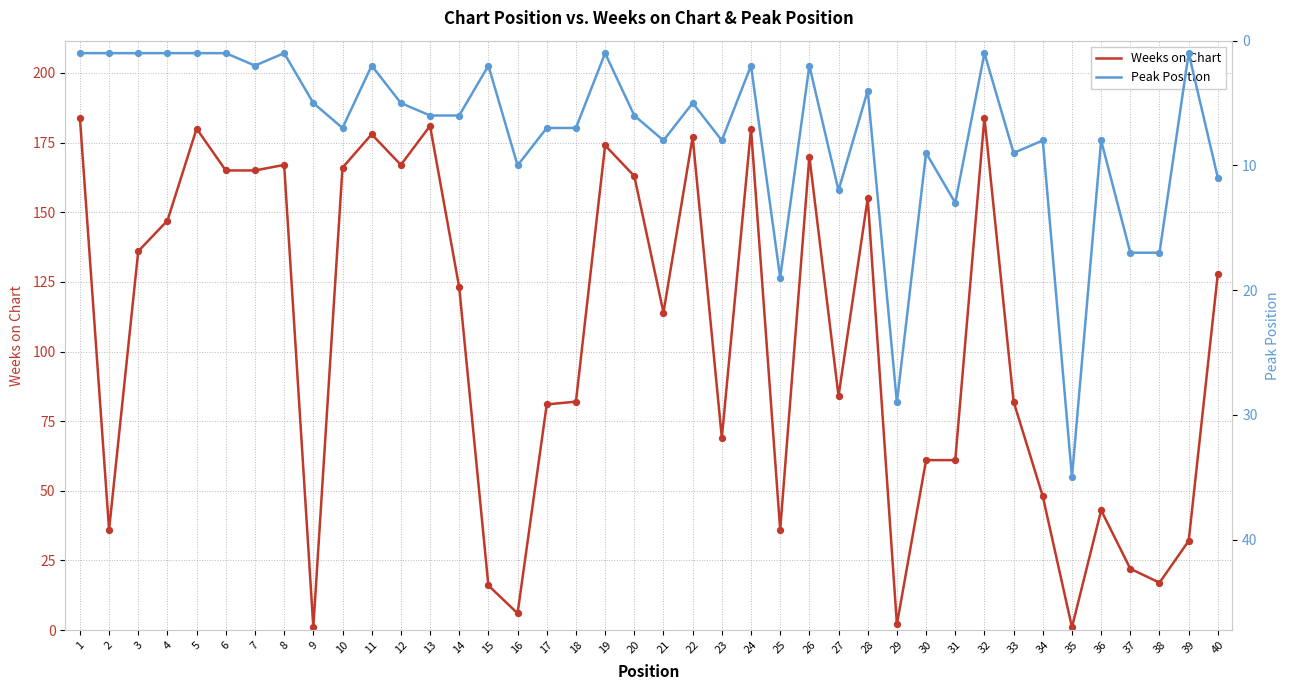

At how many categories does at least one series exceed 79?

25